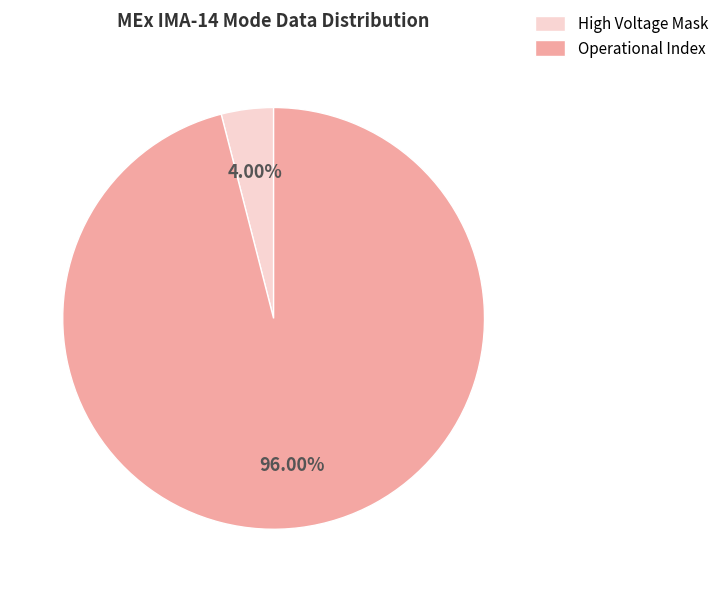

Which has a higher value, High Voltage Mask or Operational Index?

Operational Index